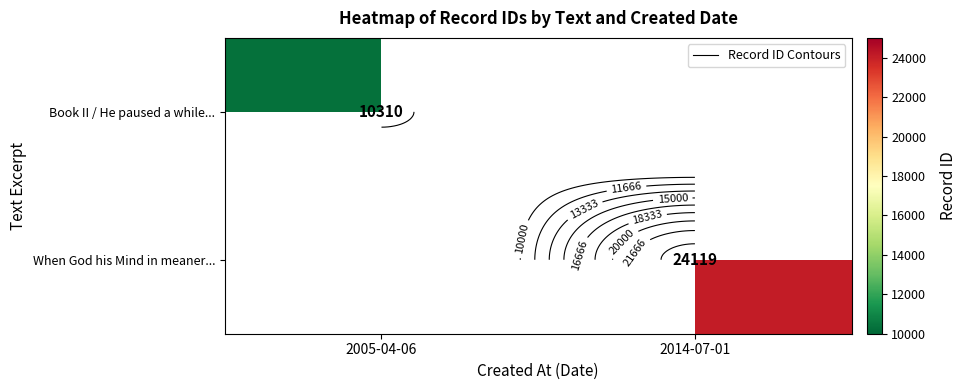

The value of When God his Mind in meaner... at 2014-07-01 is 9462.1. True or false?

False